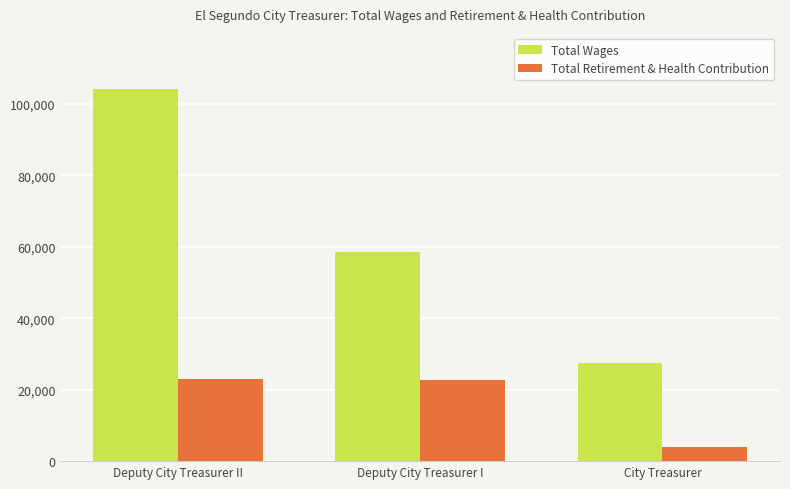

What is the difference between the Total Retirement & Health Contribution values at City Treasurer and Deputy City Treasurer II?

18987